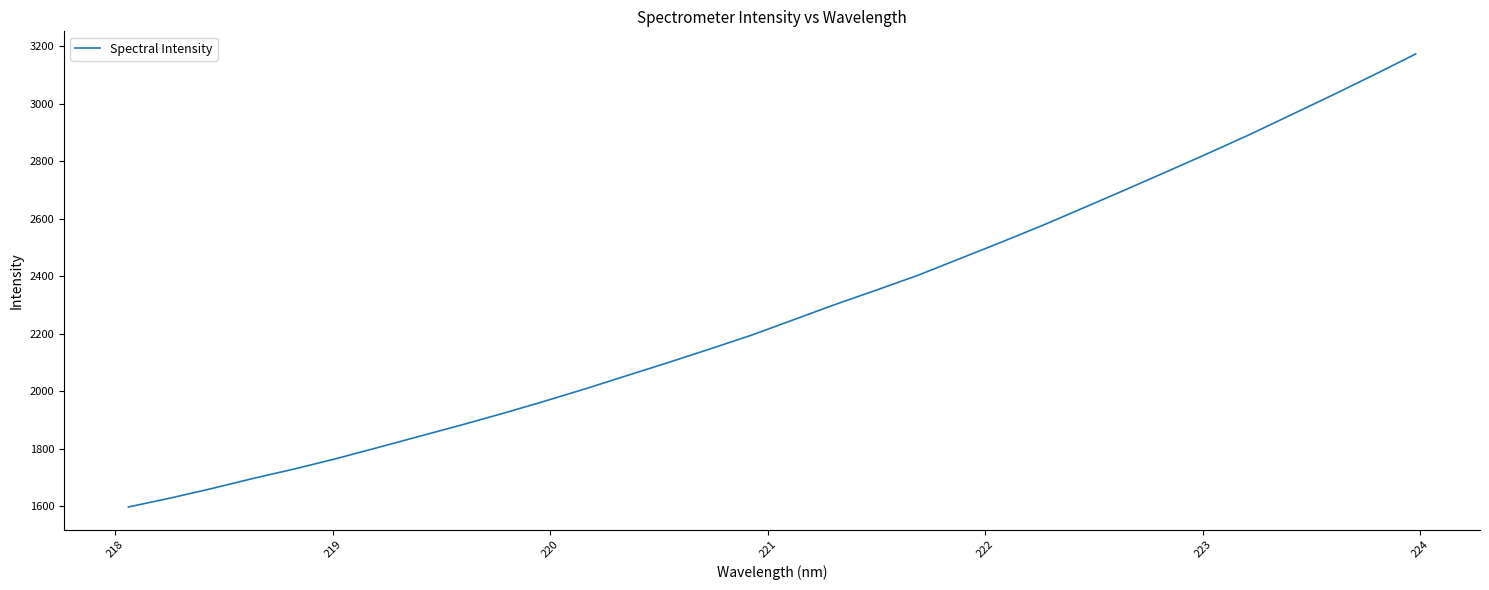

How many categories are shown in the chart?

32